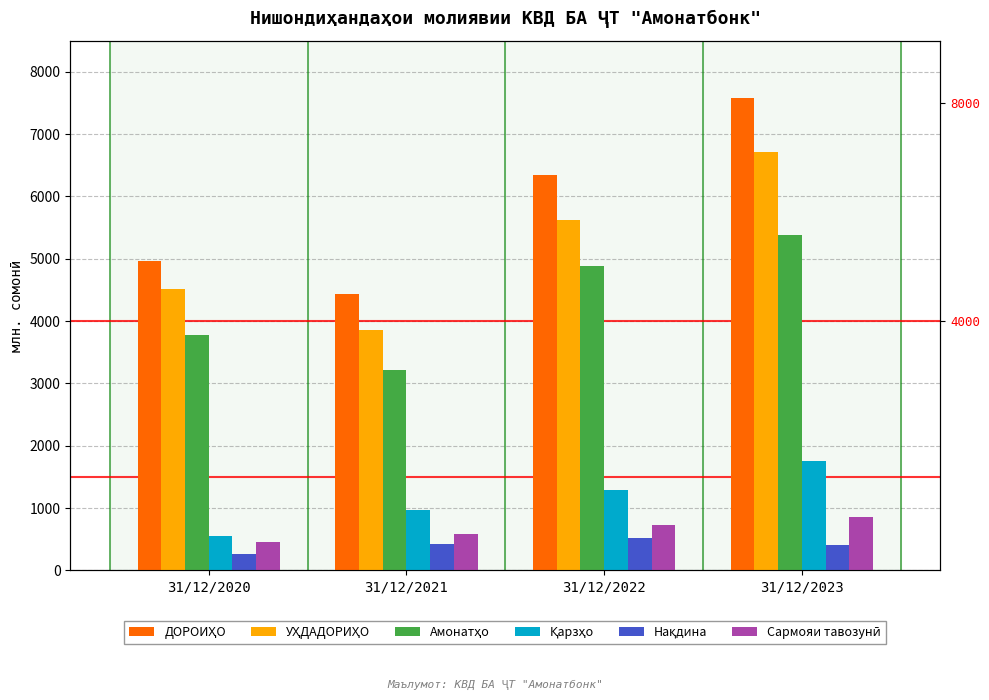

Is it true that Нақдина equals 430.8 at 31/12/2021?

True